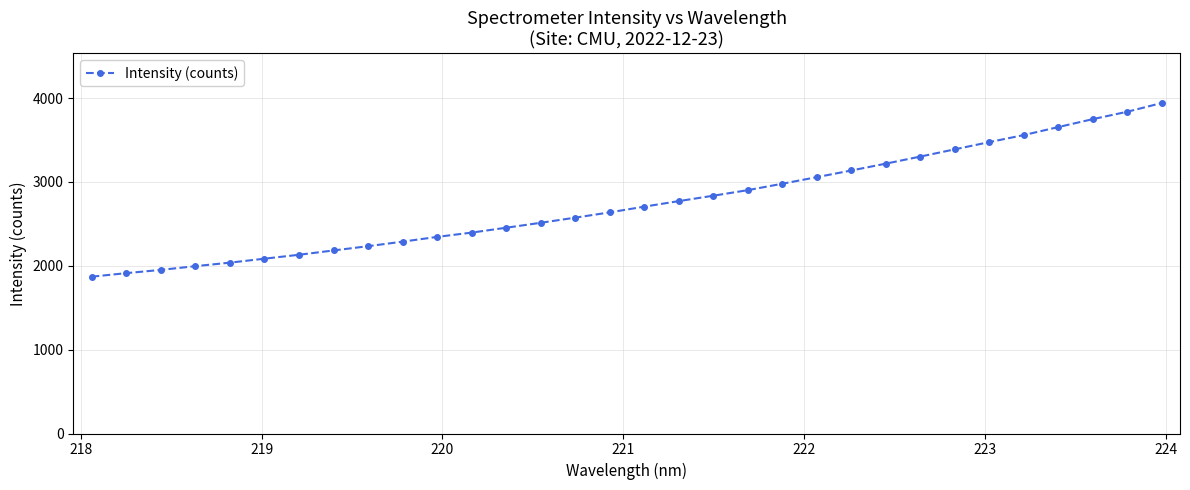

What is the difference between the second highest and second lowest values?

1925.3